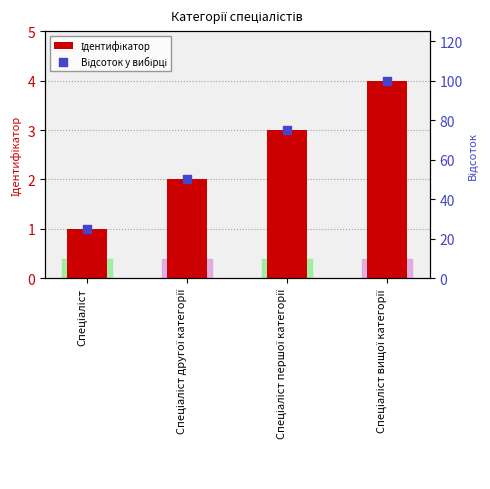

Which series has the largest total across all categories?

Відсоток у вибірці